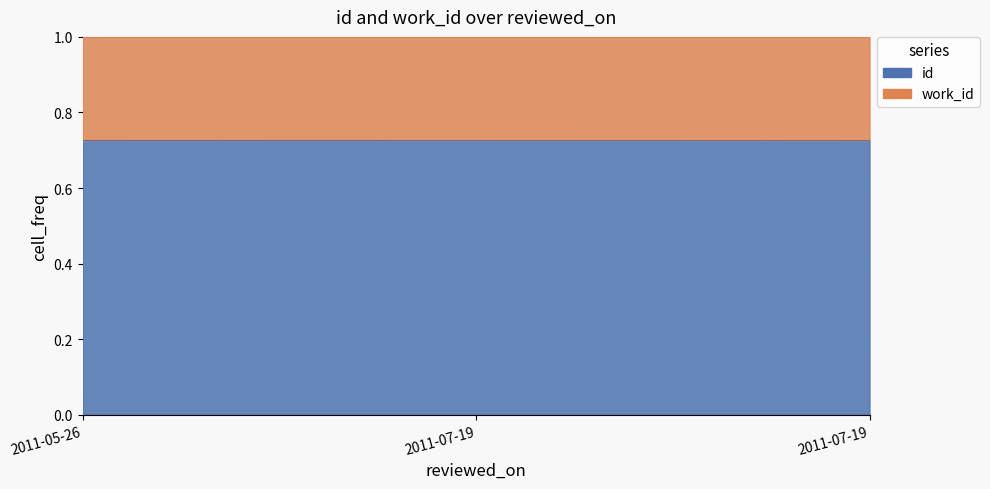

At which label is the value closest to 0?

2011-07-19